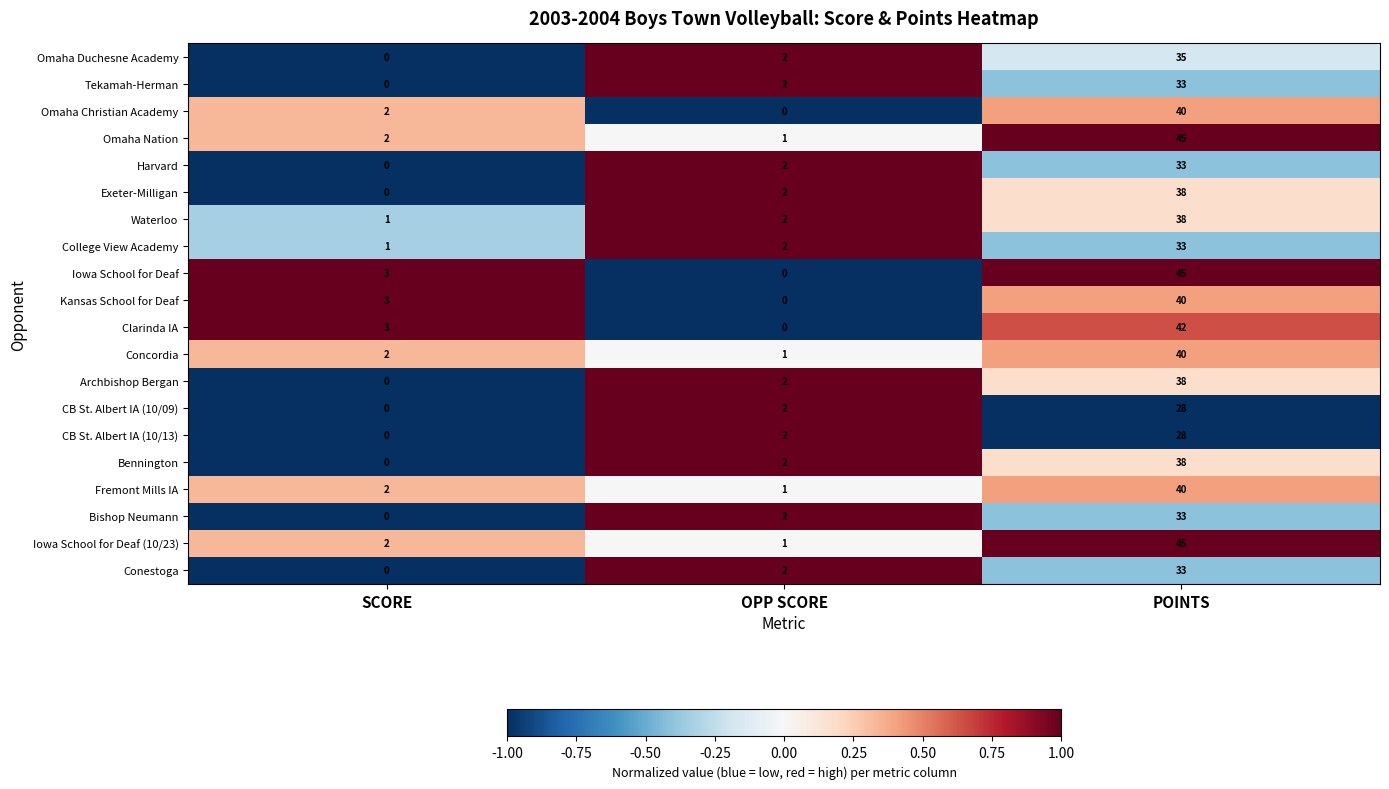

Rank the categories by Fremont Mills IA value from highest to lowest.

POINTS, SCORE, OPP SCORE